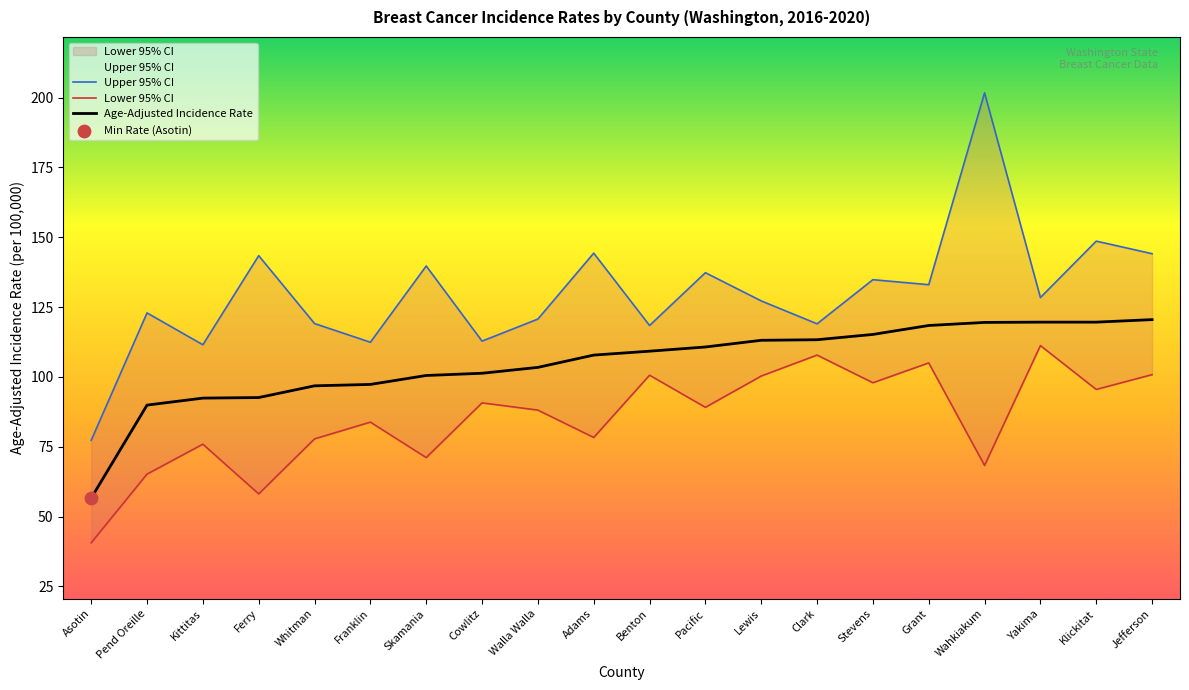

Which series has the largest Y range (max minus min)?

Upper 95% CI